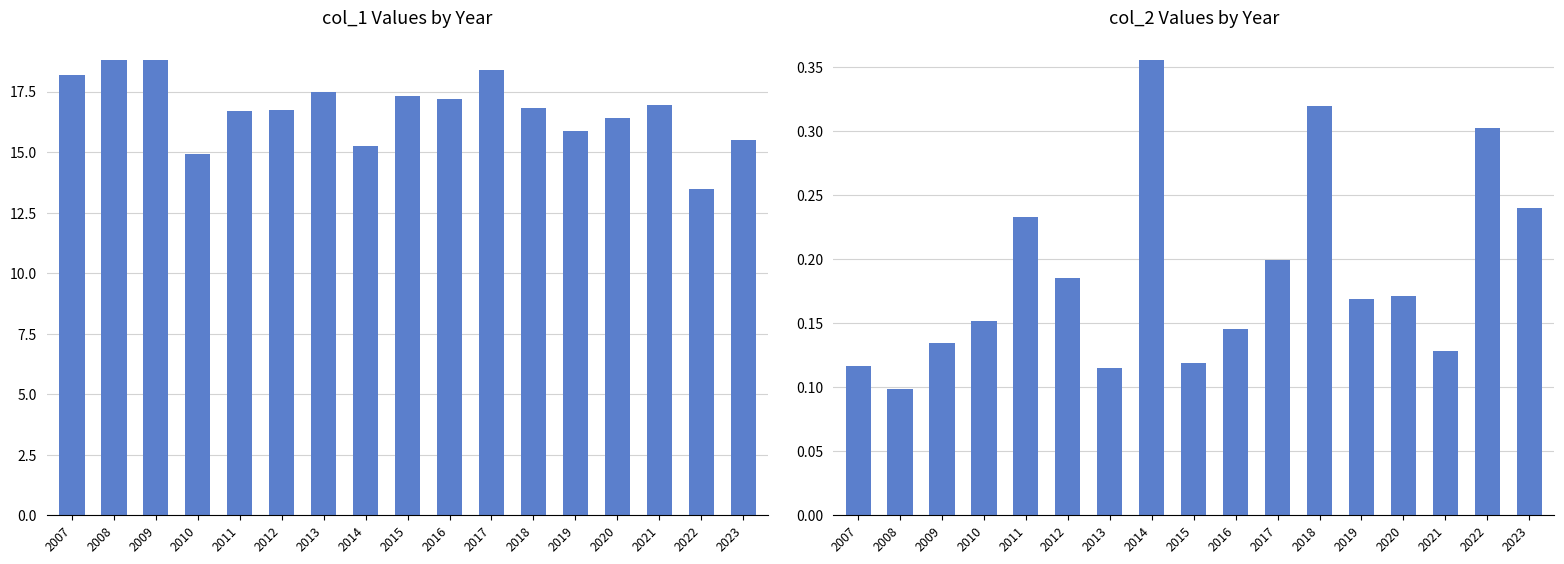

Is it true that col_1 equals 15.5 at 2023?

True